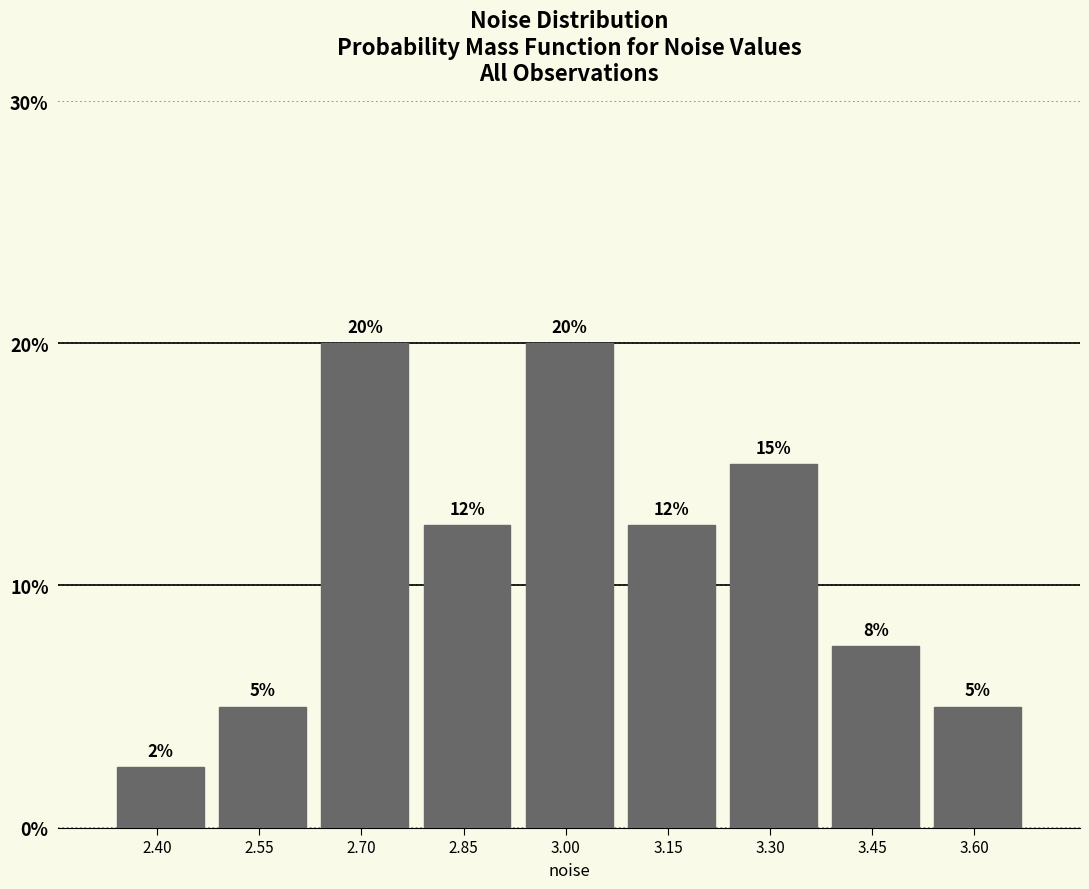

What is the sum of the values at 2.70 and 3.00?

40.0